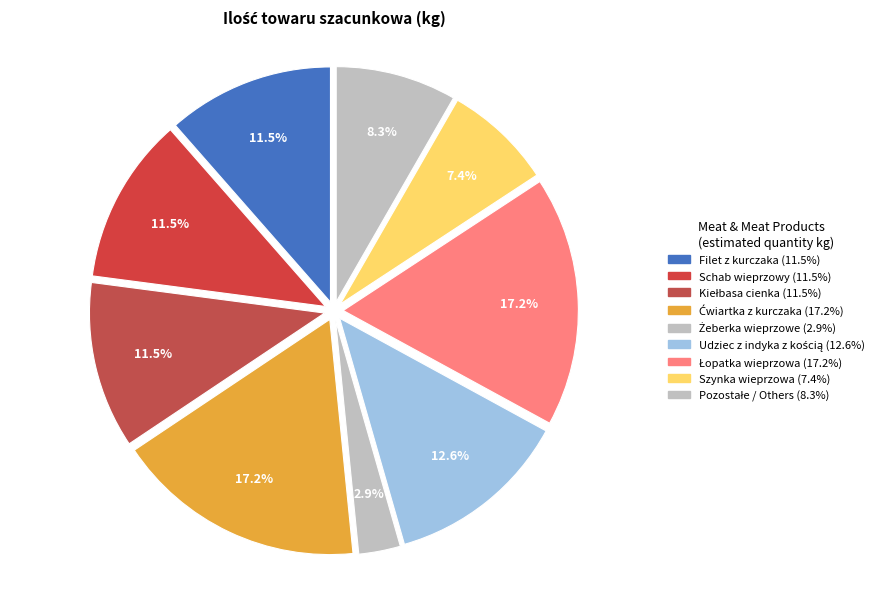

Which category has the biggest portion of the pie?

Ćwiartka z kurczaka klasa 1